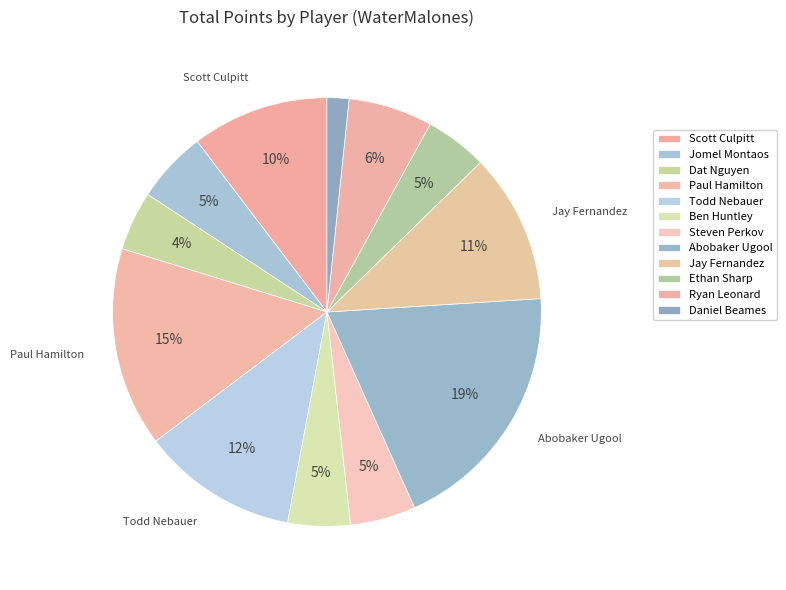

Is there any slice that represents more than half of the pie?

No